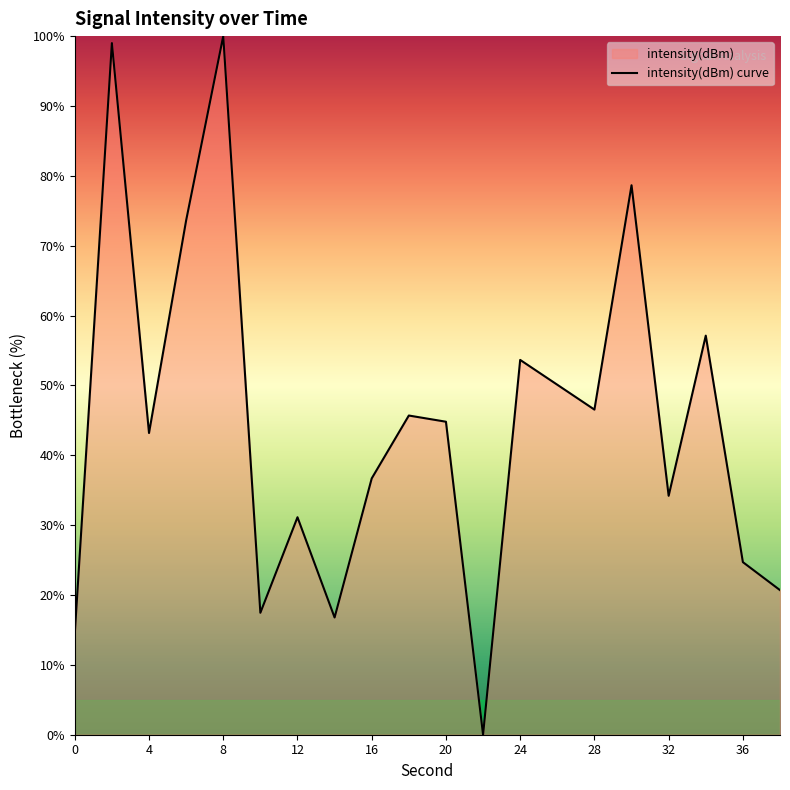

Approximately how many times larger is the value at 20 compared to 12?

1.4